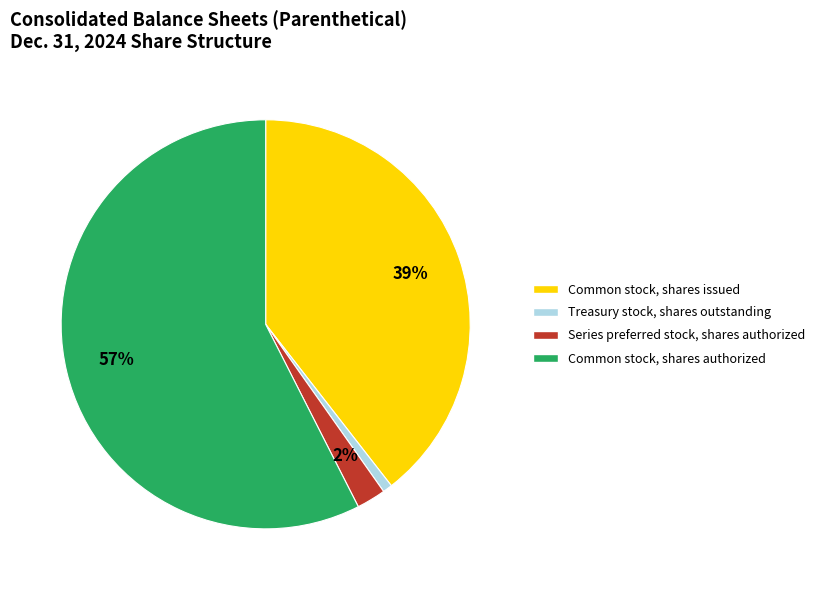

What percentage is the Series preferred stock, shares authorized slice, to the nearest percent?

2%